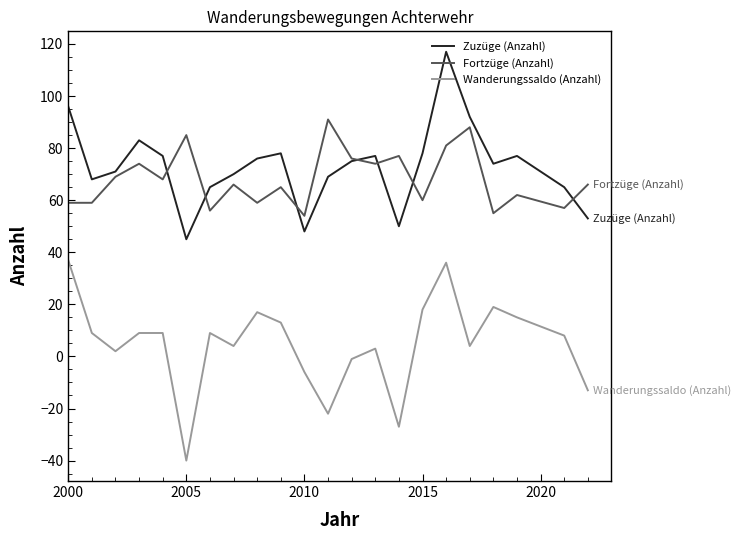

What is the difference between the maximum and minimum values in the Zuzüge (Anzahl) series?

72